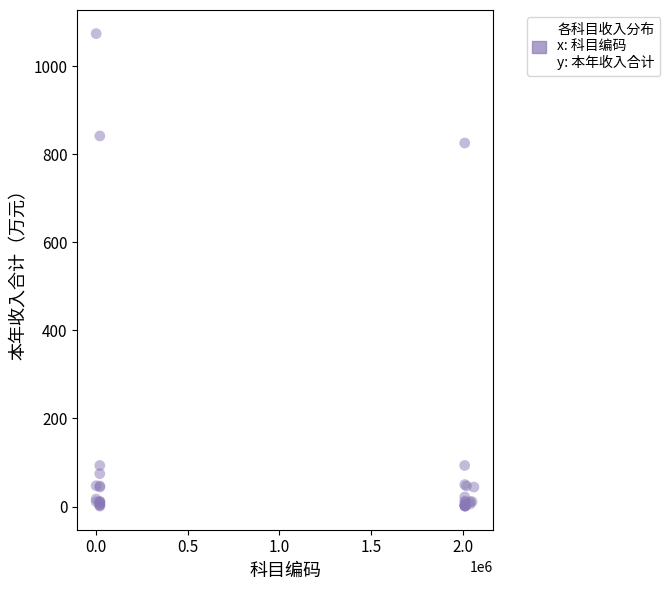

What Y value in the scatter plot is closest to 537?

825.3